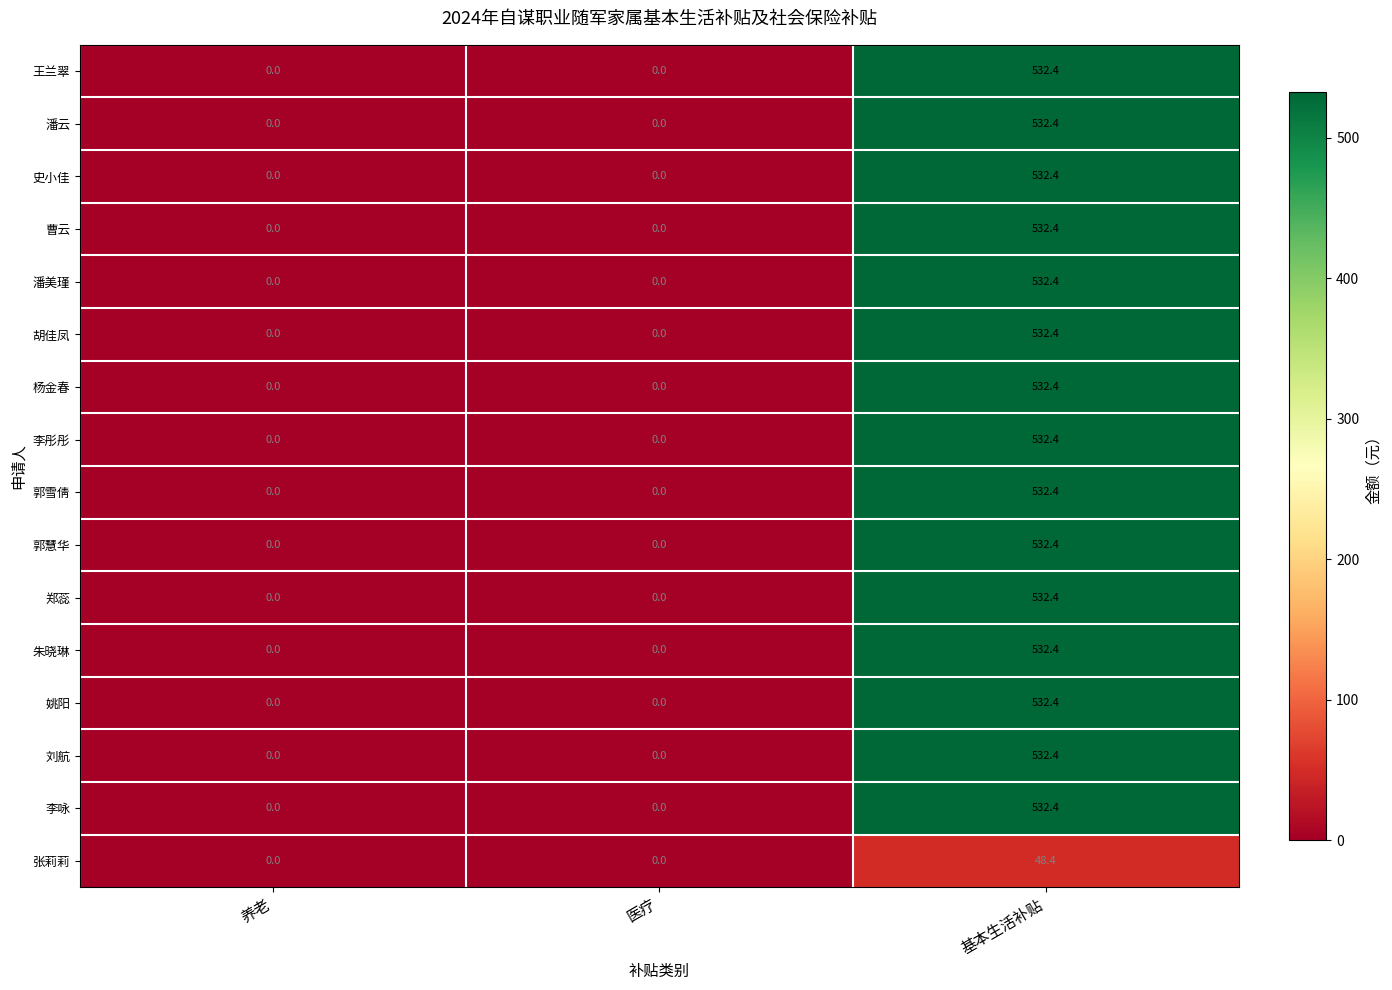

What is the sum of all 杨金春 values?

532.4